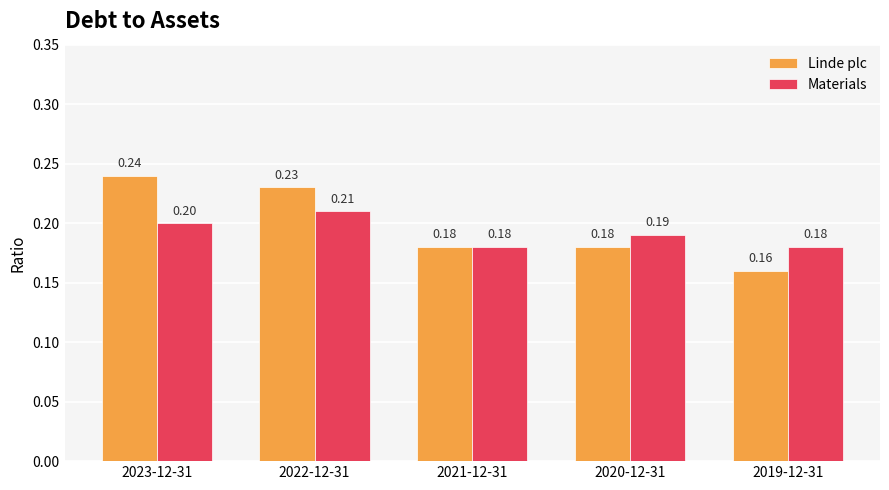

What value does the Materials series have at 2019-12-31?

0.2